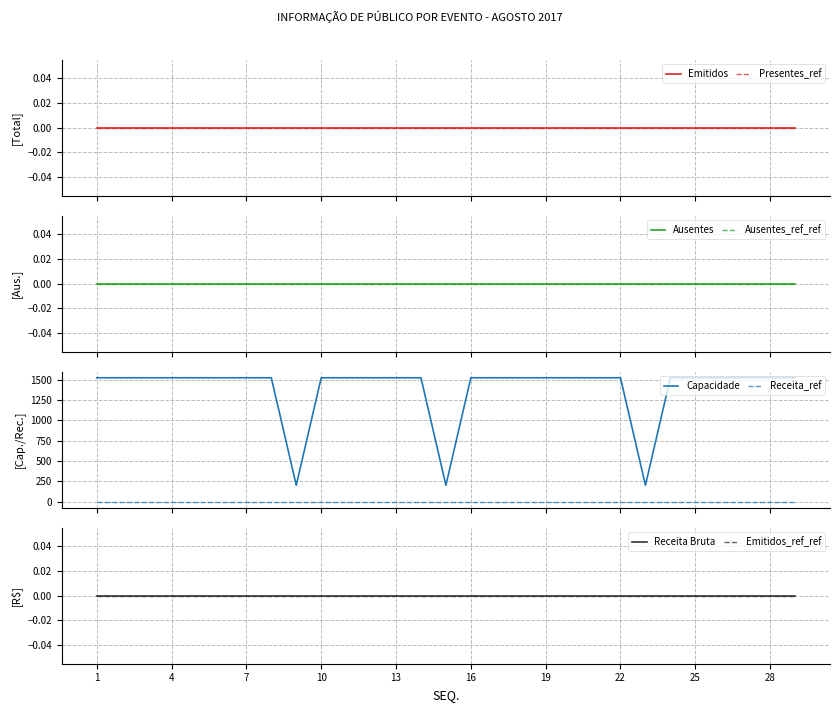

At which category does the chart reach its peak across all series?

1